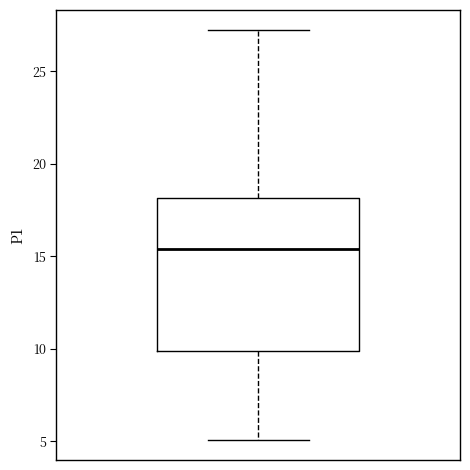

Read this box plot against the y-axis: the position of the median line, the range covered by the box, and the ends of both whiskers. The values are not printed on the chart, so give them approximately, as read against the axis.

median 15.5, box 10.0 to 18.0, whiskers 5.0 to 27.0